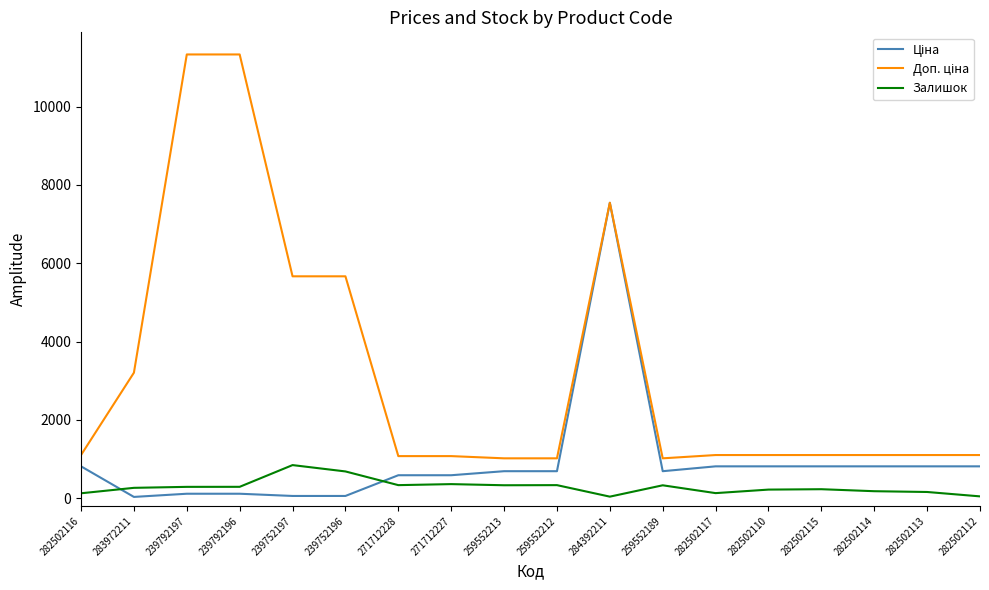

How many lines are shown in the chart?

3